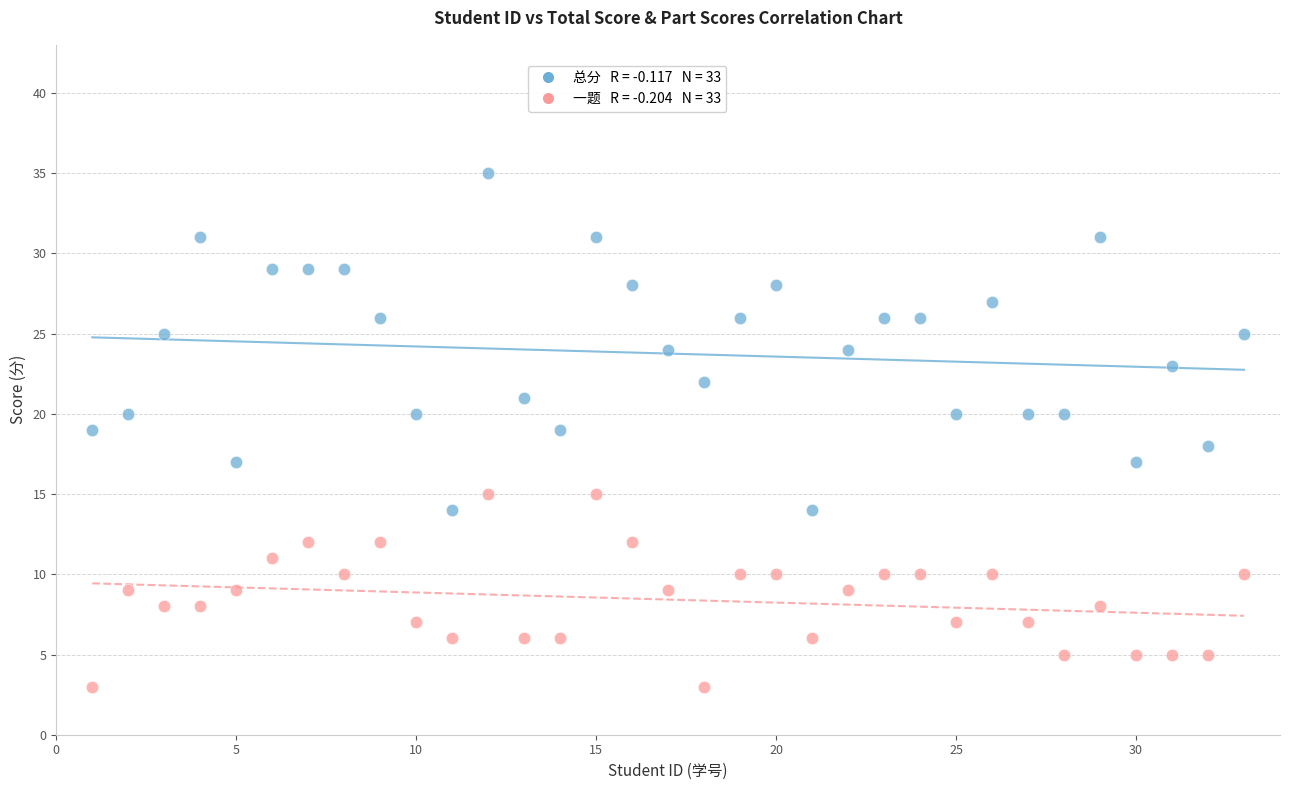

Across all data points, what is the range of X values (max minus min)?

32